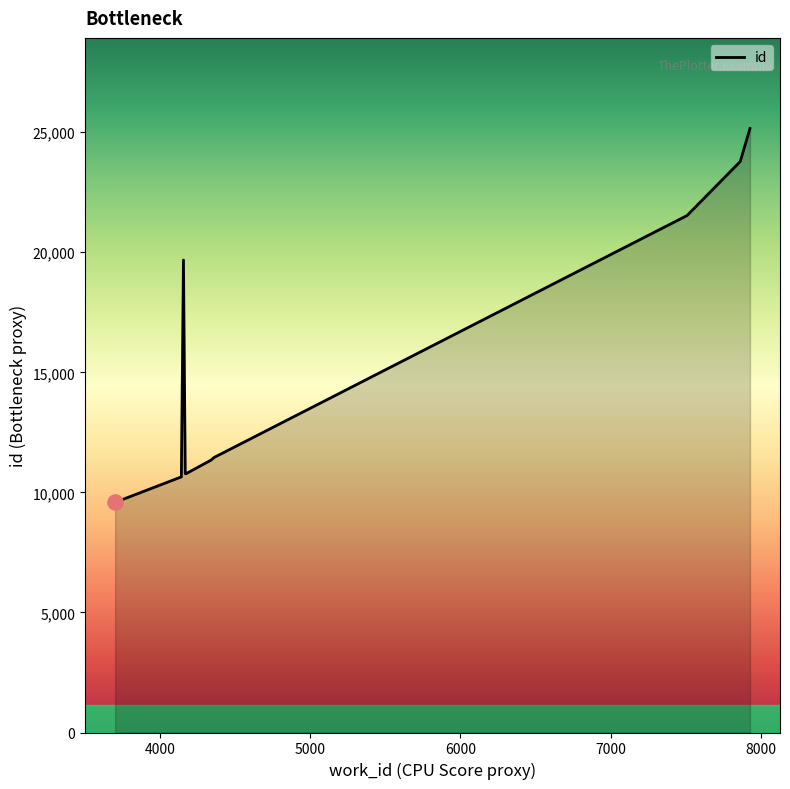

What is the maximum value shown in the chart?

25155